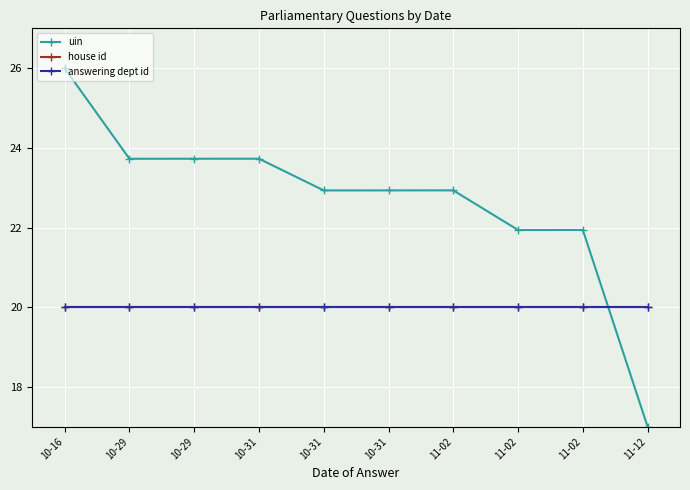

Does the chart have visible grid lines?

Yes